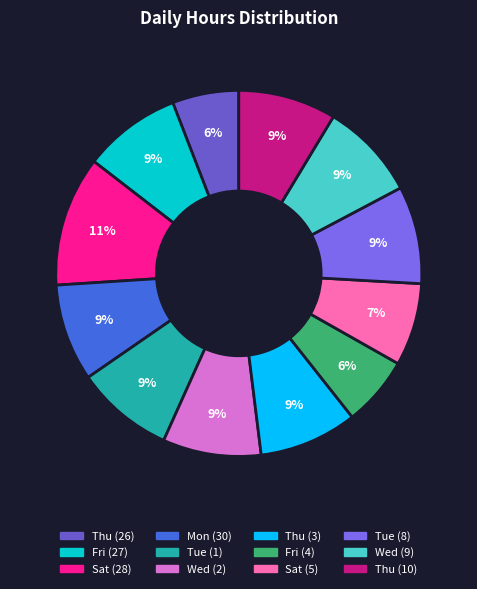

To the nearest percent, what is the average slice percentage?

8%